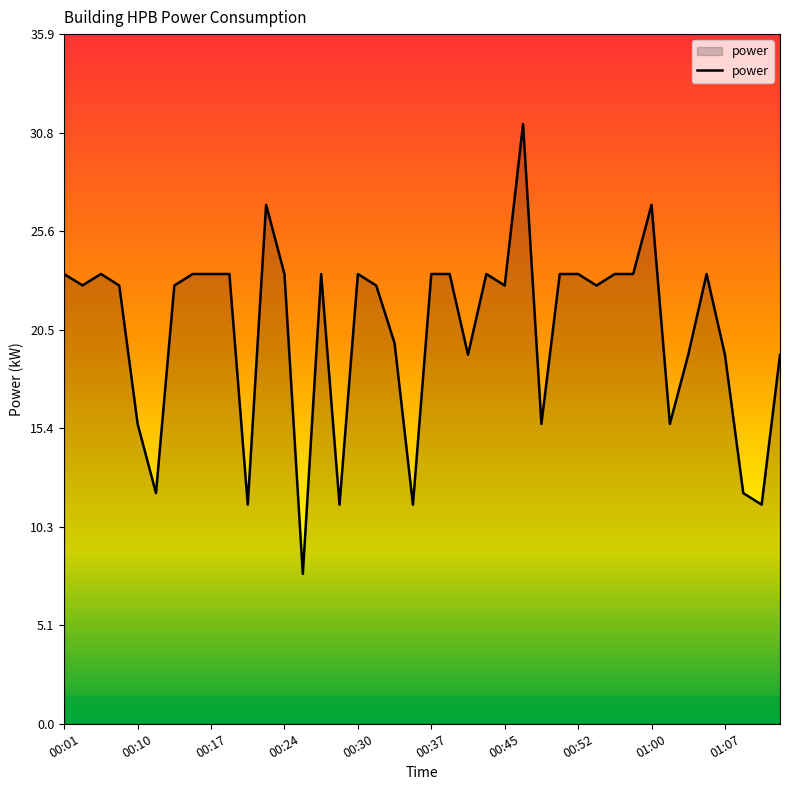

How many lines are shown in the chart?

1